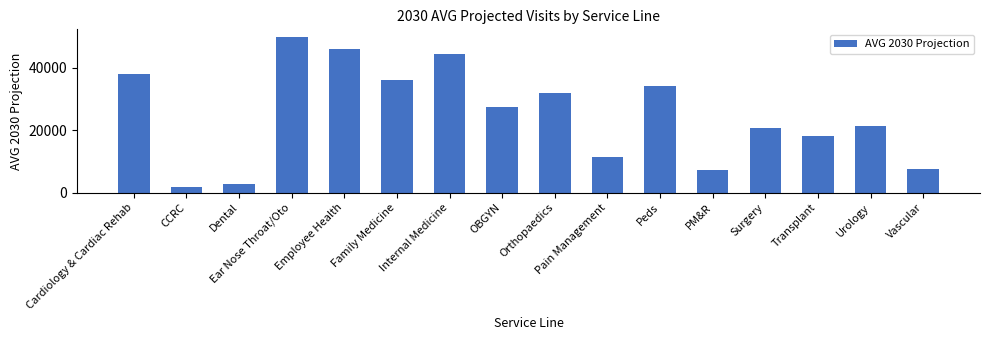

At which label does the data first exceed 27393?

Cardiology & Cardiac Rehab